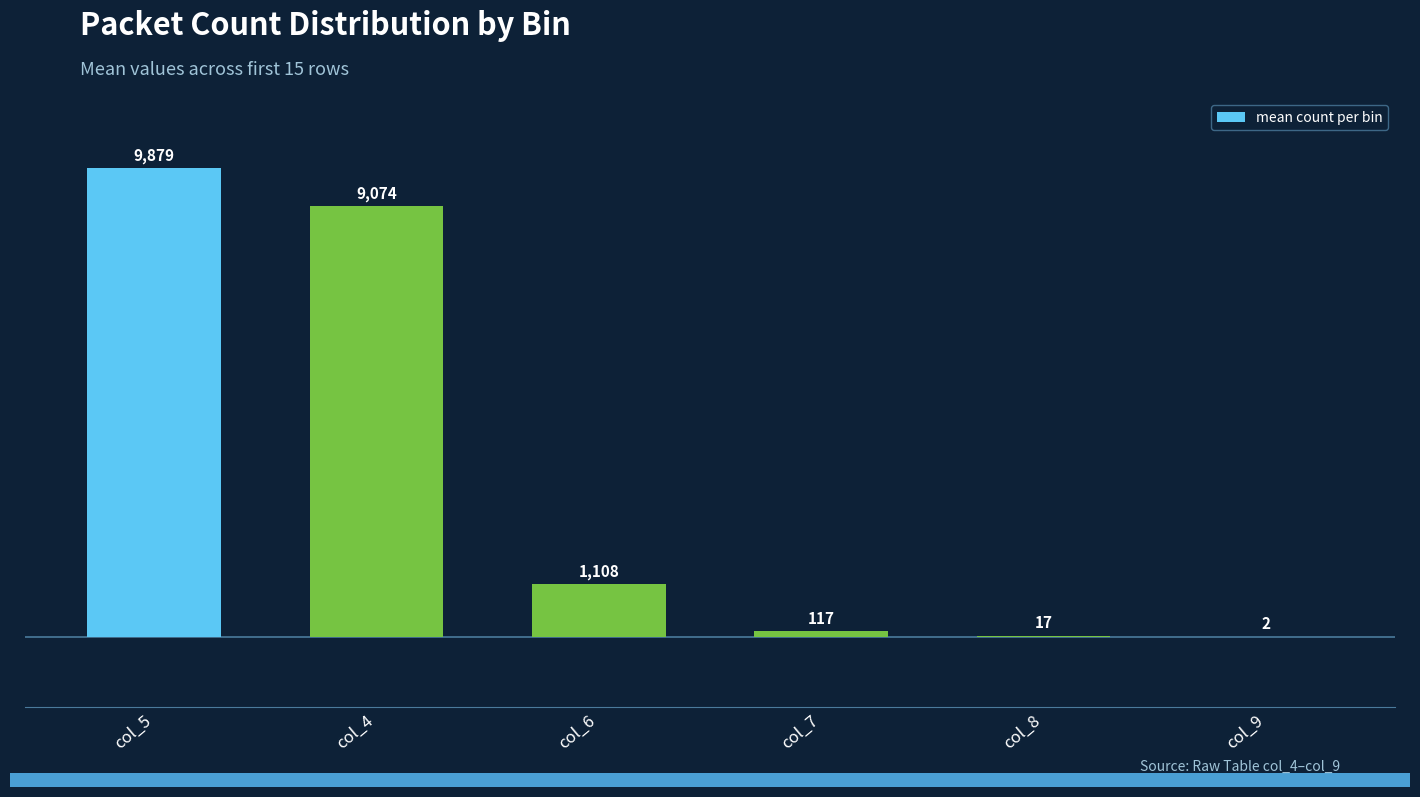

The chart shows a value of 9879.0 at col_5. True or false?

True